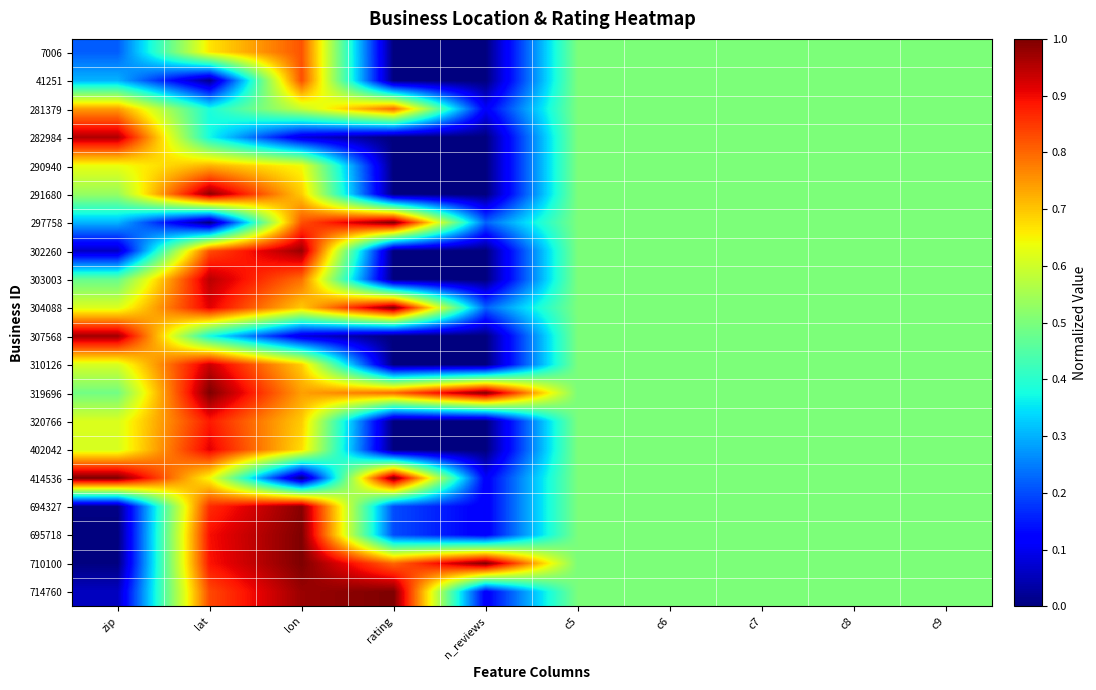

What is the maximum value shown in the chart?

1.0